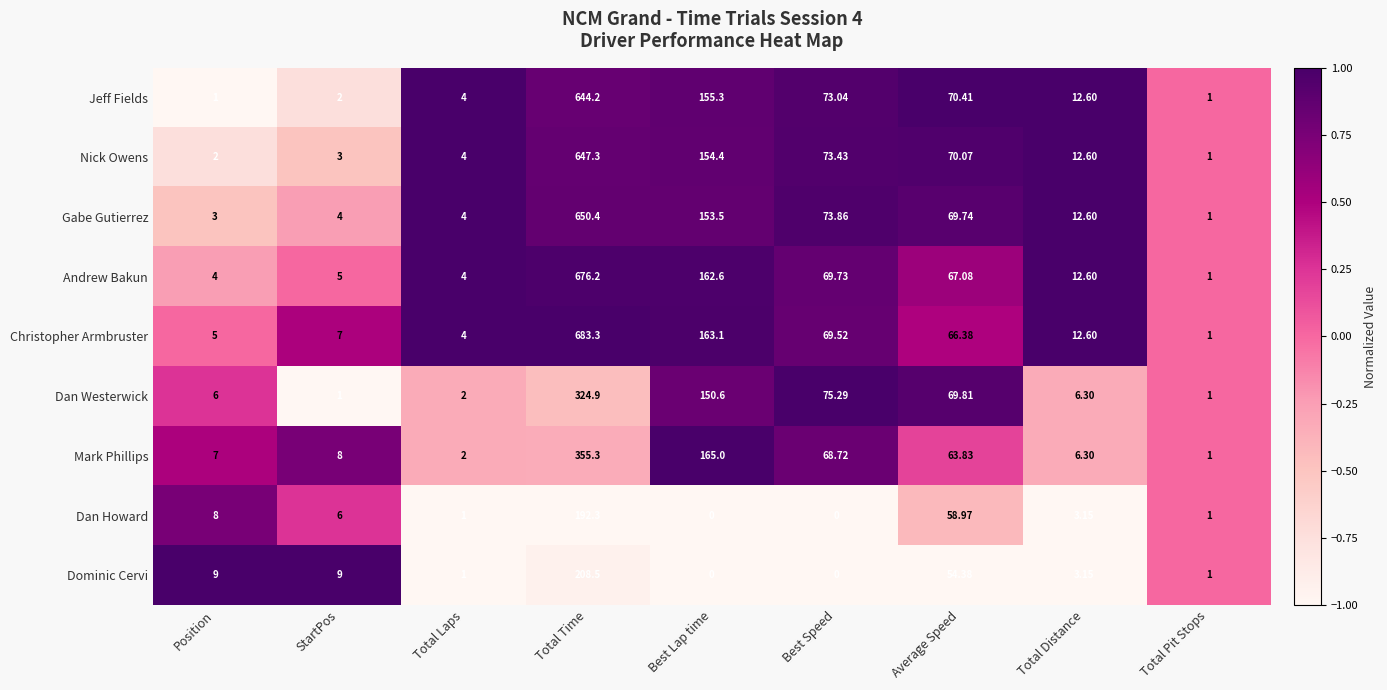

List the series in order of their peak value, lowest first.

Dan Howard, Dominic Cervi, Dan Westerwick, Mark Phillips, Jeff Fields, Nick Owens, Gabe Gutierrez, Andrew Bakun, Christopher Armbruster